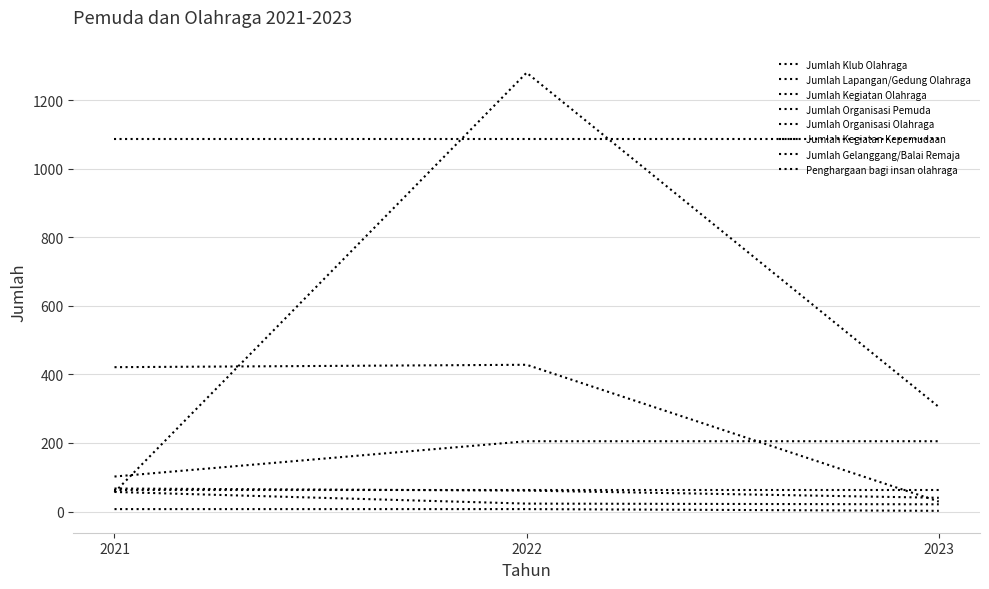

Does the chart display data point markers on the line(s)?

No